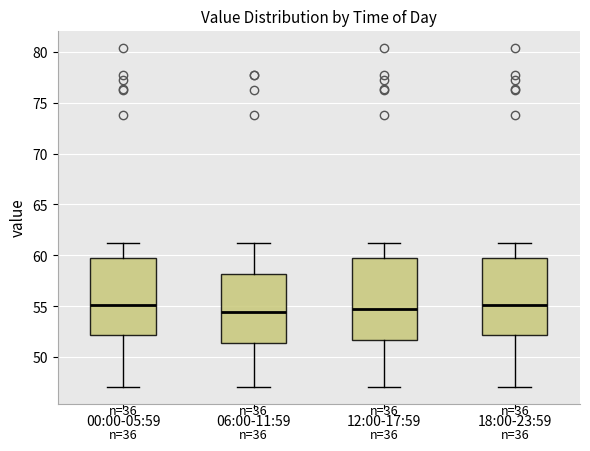

Where does the upper whisker of the box for 00:00-05:59 end on the y-axis? The values are not printed on the chart, so give them approximately, as read against the axis.

61.0